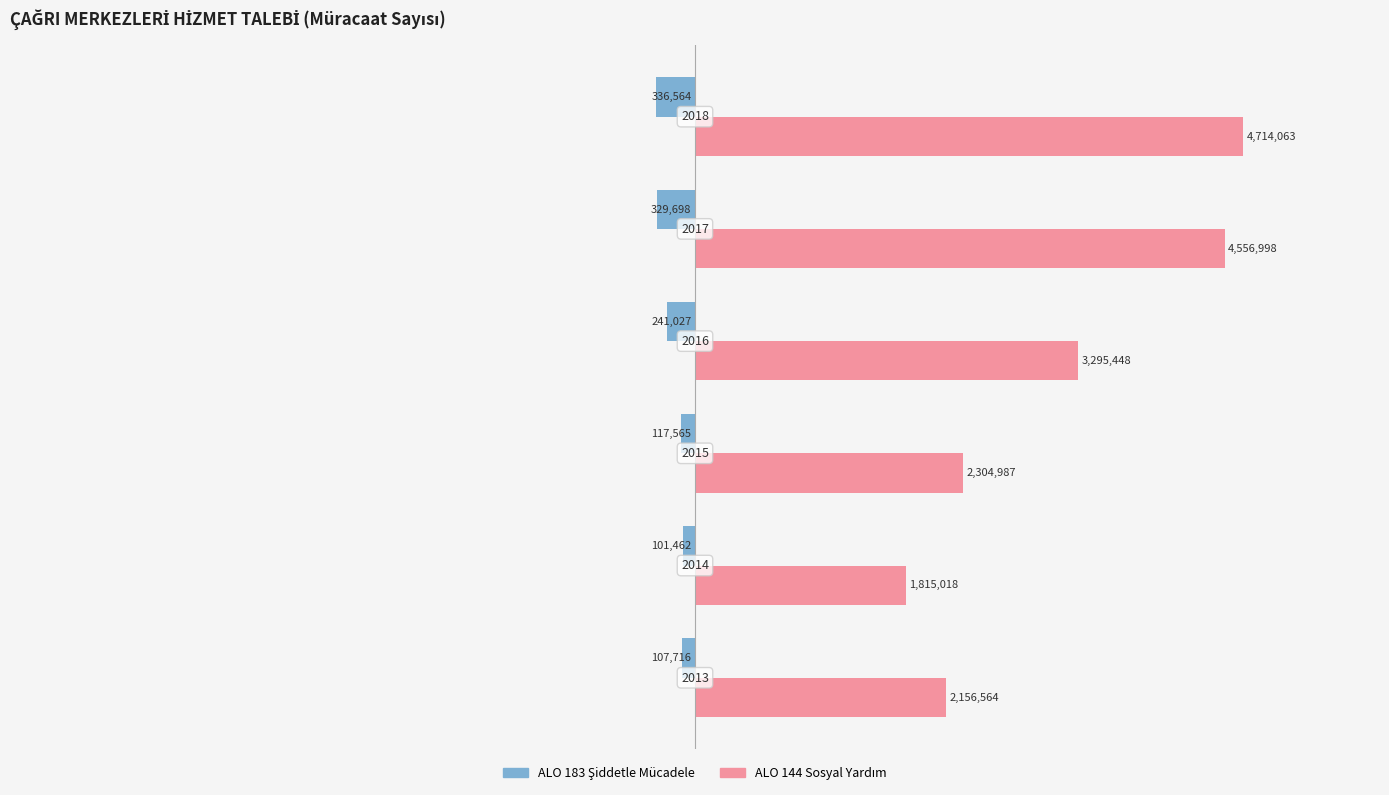

What is the difference between the second highest and second lowest values in the ALO 144 Sosyal Yardım series?

2400434